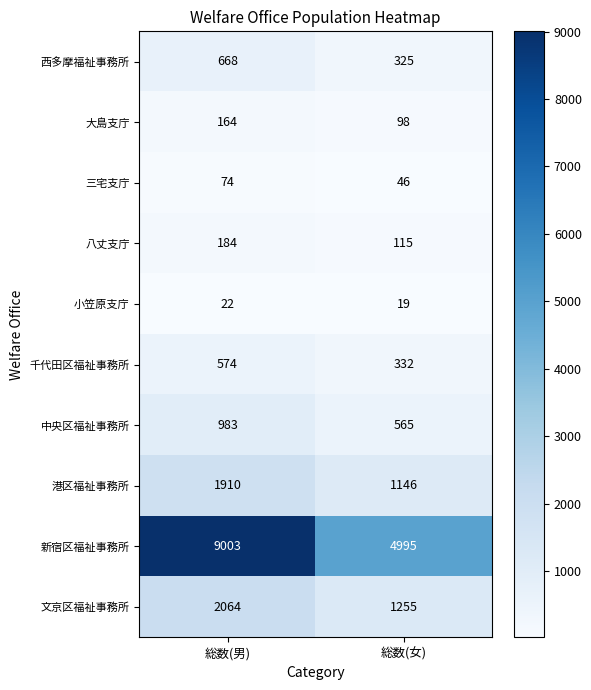

What is the spread (max minus min) of values at 総数(男)?

8981